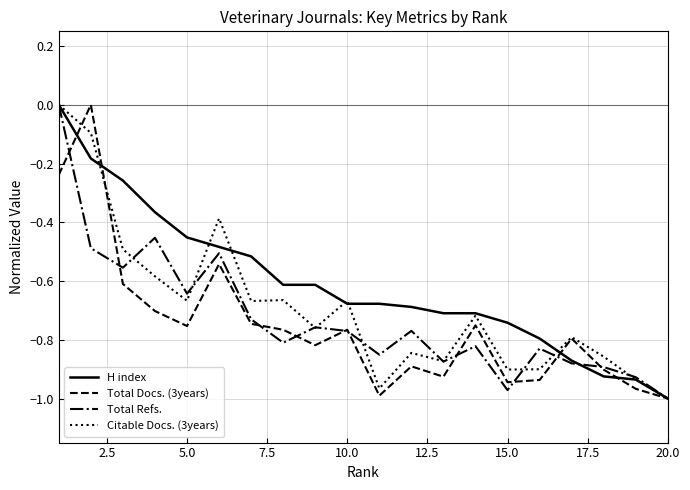

Is this an area chart (filled region under the line)?

No